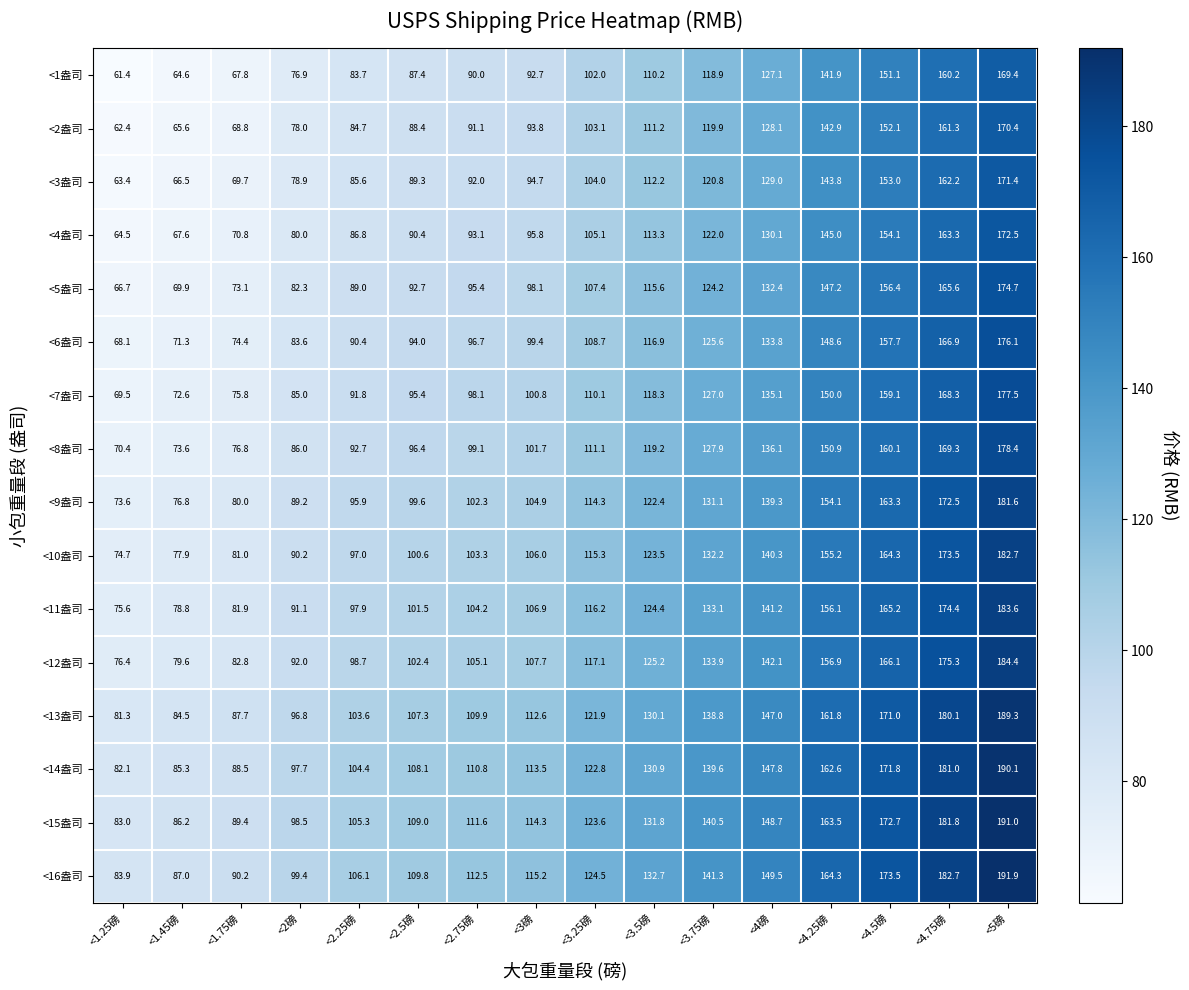

The <1盎司 series shows 188.2 at <4.25磅. True or false?

False